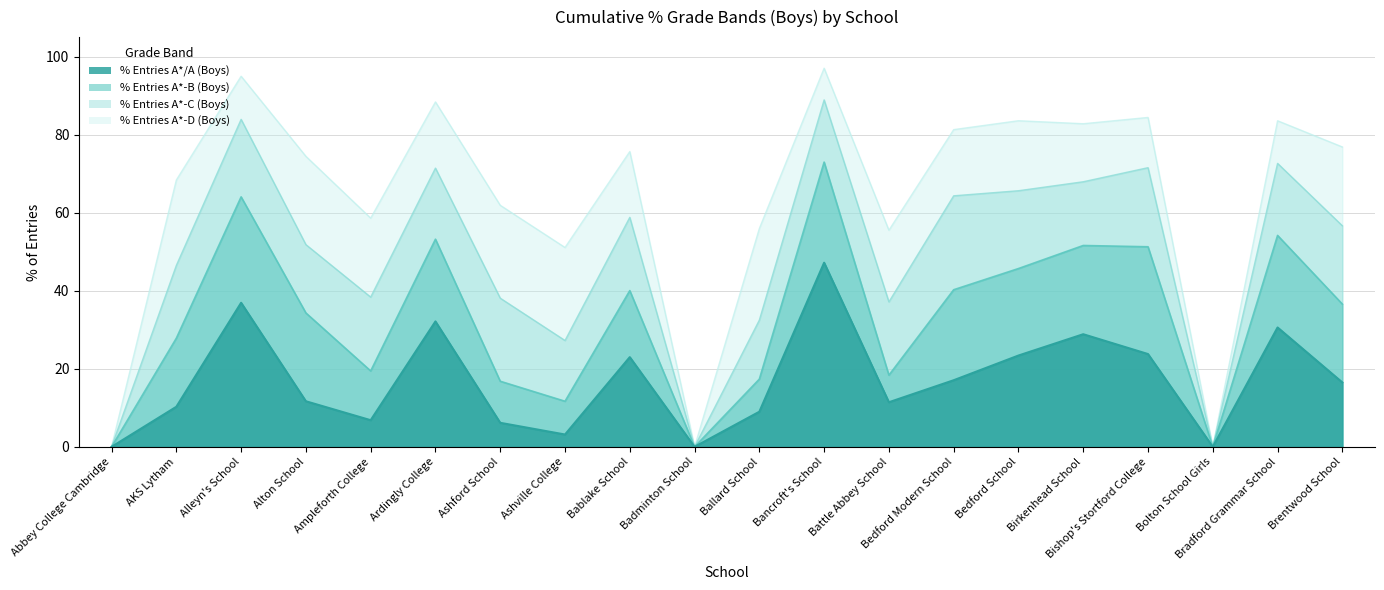

Reading left to right, extract all data points from this chart.

% Entries A*/A (Boys): 0.0	10.3	36.9	11.7	6.8	32.1	6.2	3.2	23.0	0.0	9.0	47.2	11.4	17.1	23.4	28.9	23.8	0.0	30.6	16.5
% Entries A*-B (Boys): 0.0	27.8	64.1	34.3	19.4	53.2	16.8	11.7	40.0	0.0	17.4	73.0	18.4	40.3	45.7	51.6	51.3	0.0	54.2	36.6
% Entries A*-C (Boys): 0.0	46.5	83.9	51.8	38.4	71.4	38.1	27.2	58.8	0.0	32.5	88.9	37.1	64.3	65.6	67.9	71.5	0.0	72.6	56.6
% Entries A*-D (Boys): 0.0	68.4	95.0	74.5	58.6	88.4	61.9	51.1	75.7	0.0	56.0	97.0	55.5	81.3	83.6	82.8	84.4	0.0	83.6	76.8